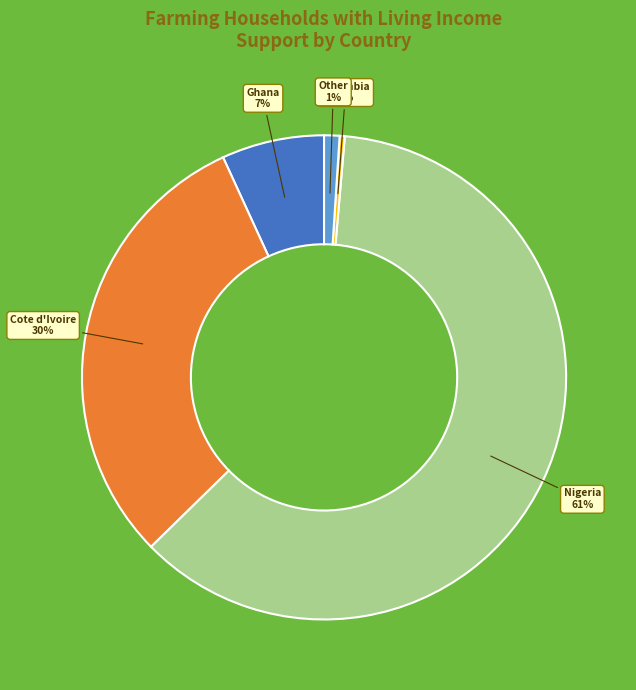

Rank the categories by value from lowest to highest.

Colombia, Other, Ghana, Cote d'Ivoire, Nigeria